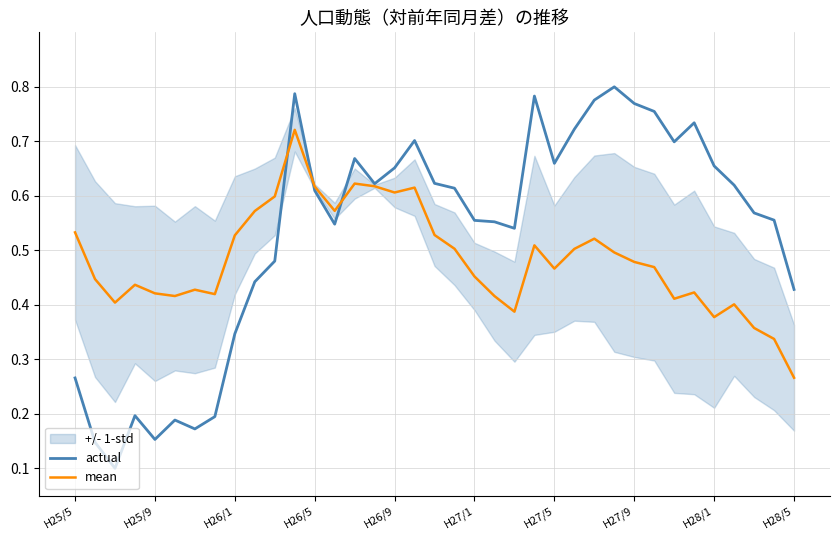

True or false: mean has a value of 0.5 at H25/5.

True